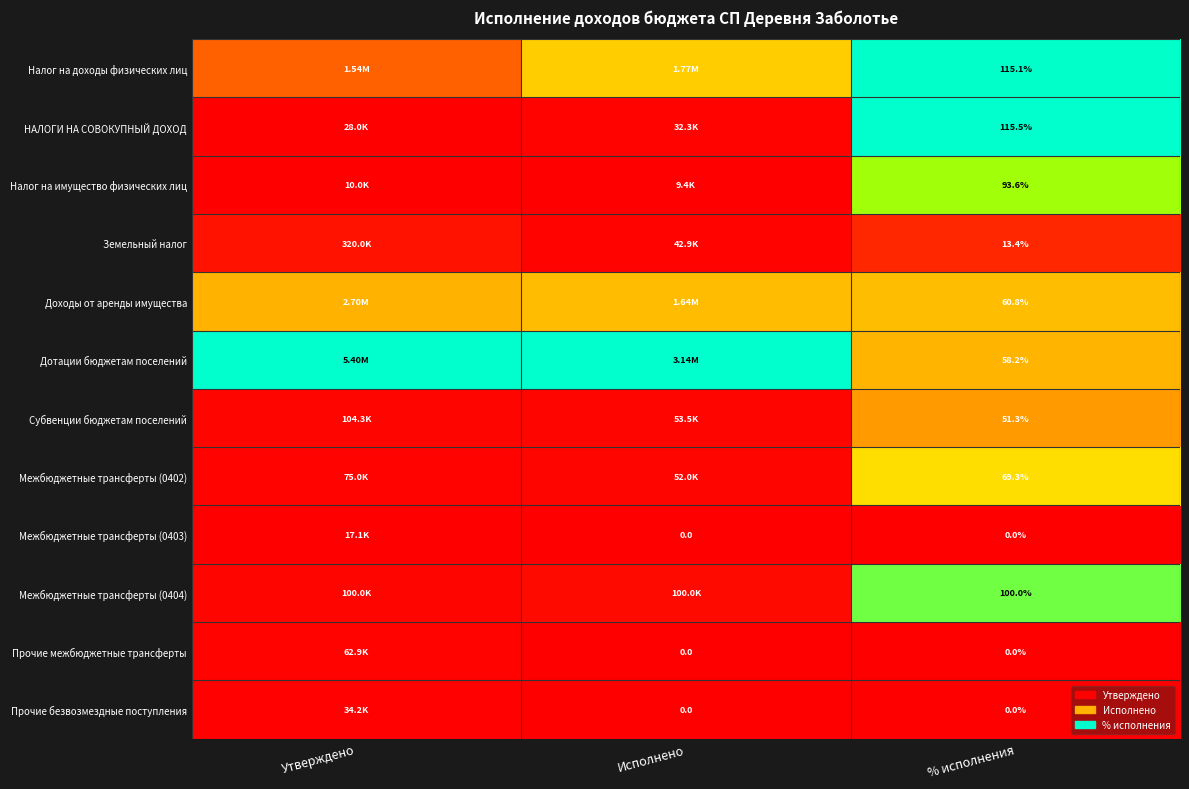

Is the value of Земельный налог at % исполнения greater than the value of Прочие безвозмездные поступления at Исполнено?

Yes